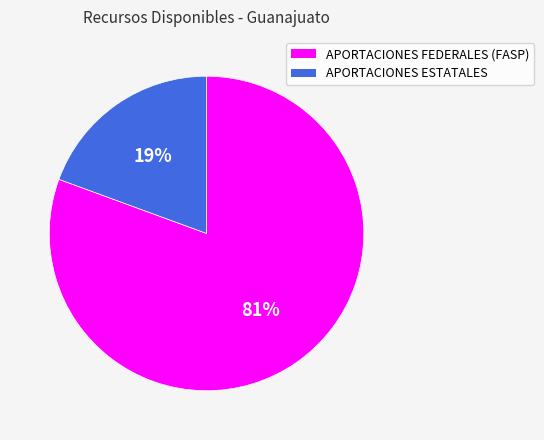

What percentage is the APORTACIONES FEDERALES (FASP) slice, to the nearest percent?

81%